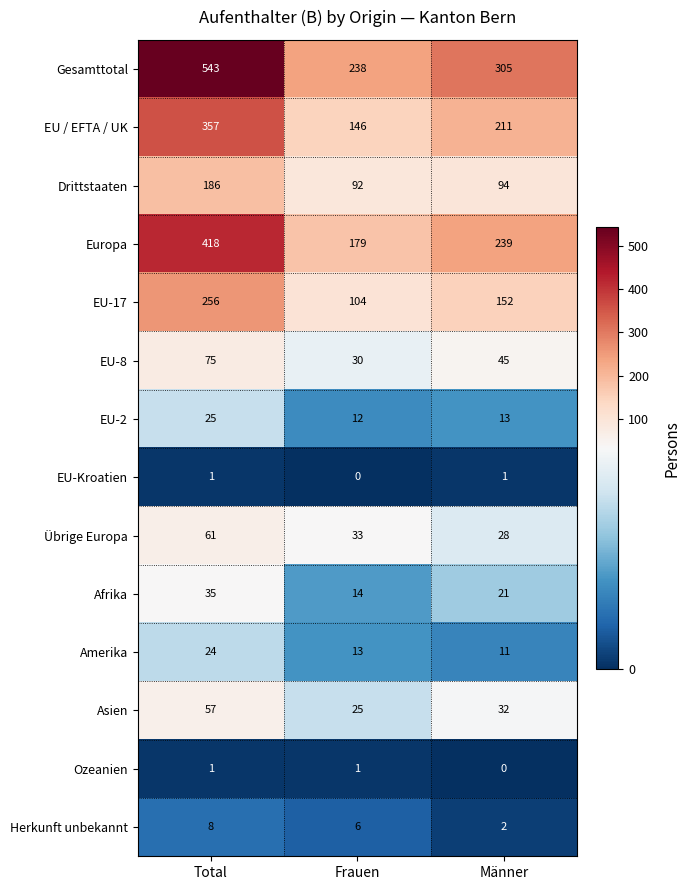

Which series has the largest total across all categories?

Gesamttotal